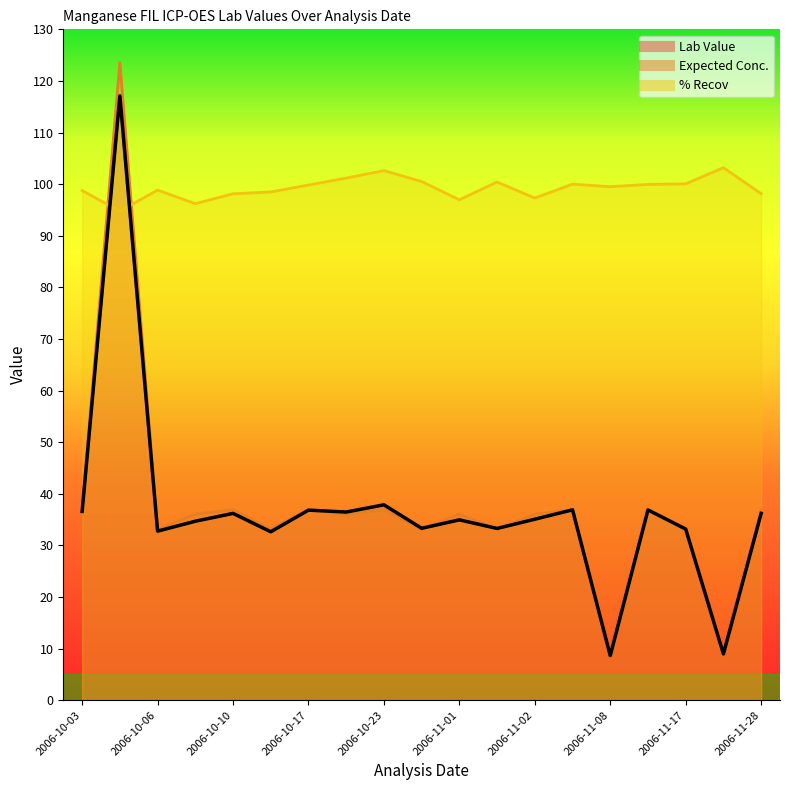

Reading left to right, what are all the values shown in this chart?

Lab Value: 36.6	117.1	32.8	34.7	36.2	32.6	36.8	36.5	37.9	33.3	35.0	33.3	35.1	36.9	8.7	36.9	33.2	9.0	36.2
Expected Conc.: 37.0	123.5	33.1	36.0	36.9	33.1	36.9	36.0	36.9	33.1	36.0	33.1	36.0	36.9	8.7	36.9	33.1	8.7	36.9
% Recov: 98.8	94.8	98.8	96.2	98.1	98.5	99.8	101.2	102.6	100.5	97.0	100.4	97.3	100.0	99.5	100.0	100.1	103.2	98.2